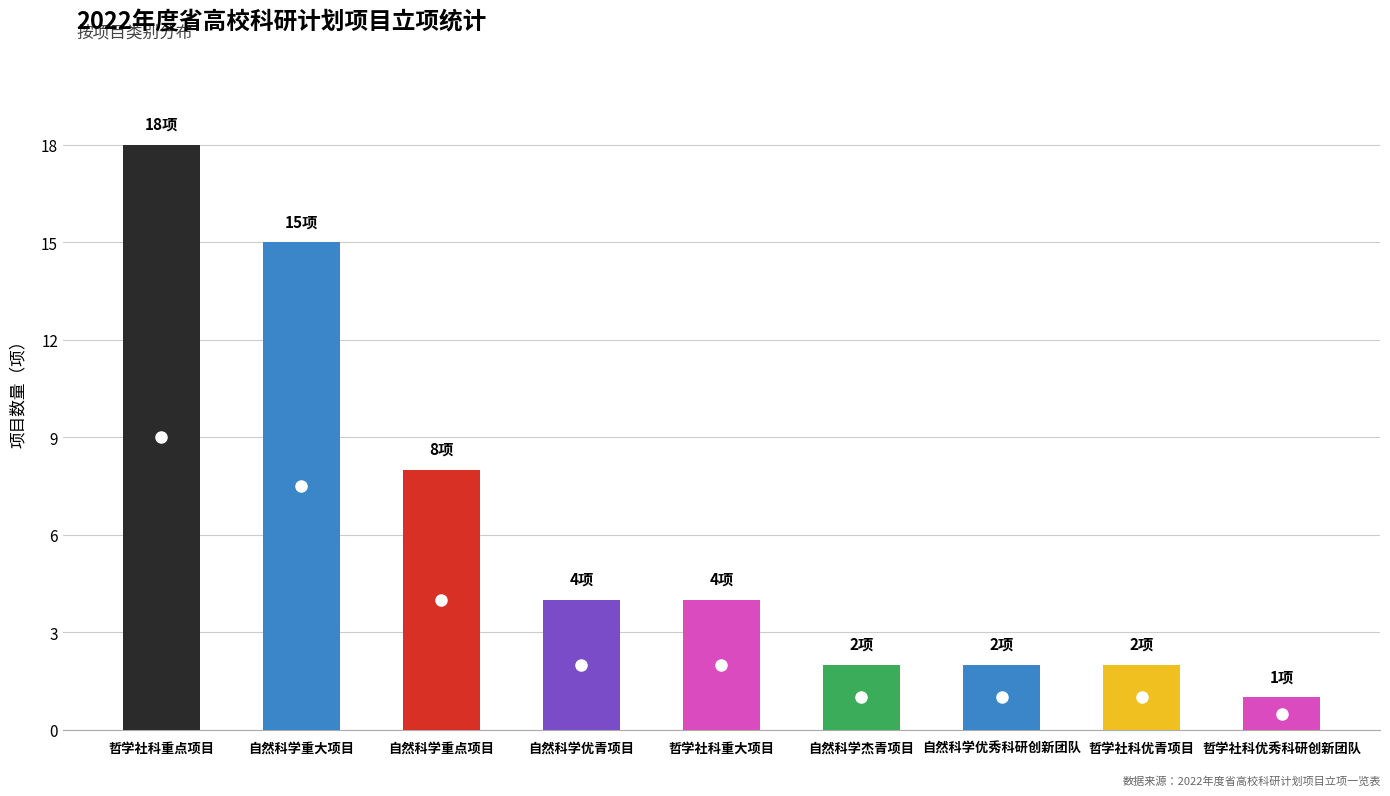

What position from the left is 自然科学重点项目?

3